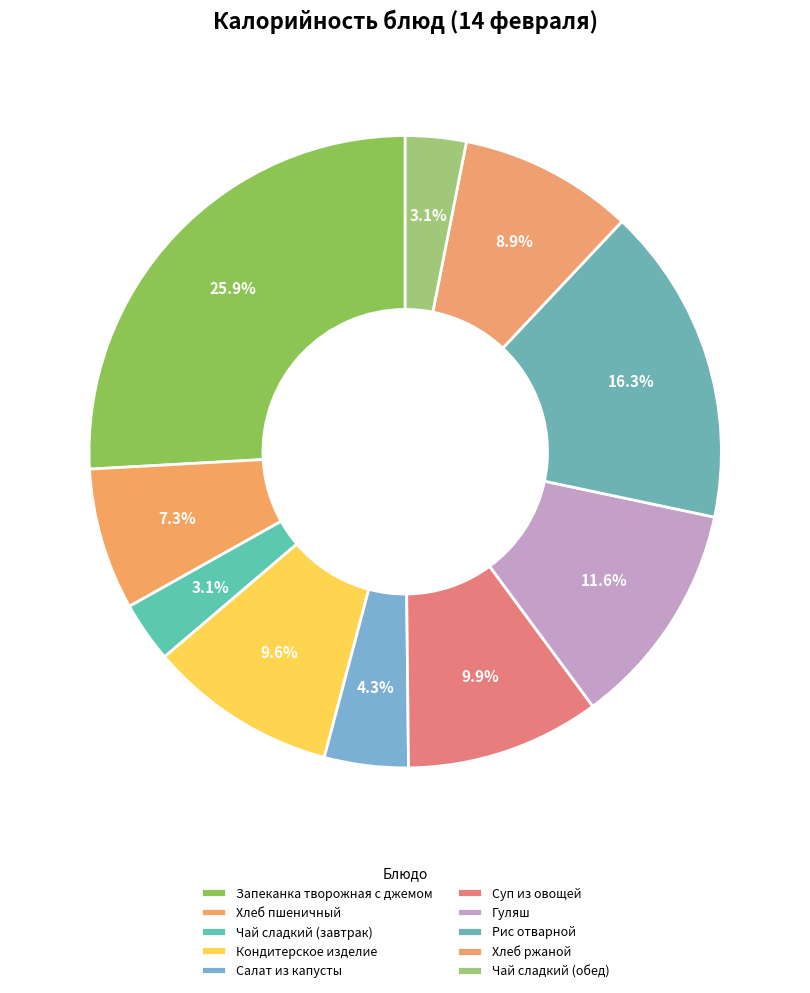

Count the number of slices in the pie.

10